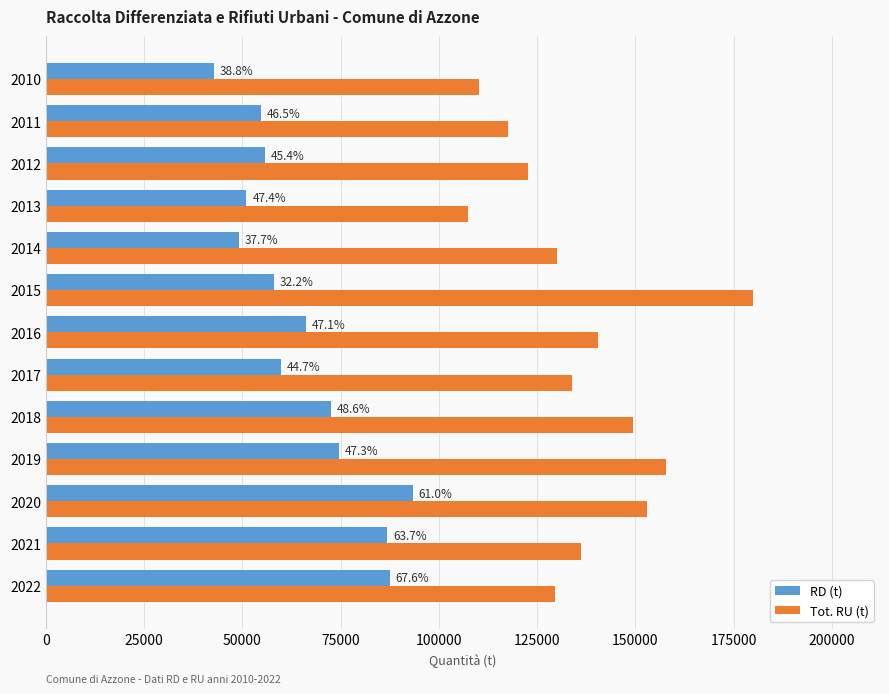

Reading left to right, extract all data points from this chart.

RD (t): 87460	86831	93305	74668	72535	59873	66127	57937	49046	51018	55652	54691	42740
Tot. RU (t): 129460	136271	152945	157798	149345	133933	140447	179877	129972	107540	122719	117575	110127